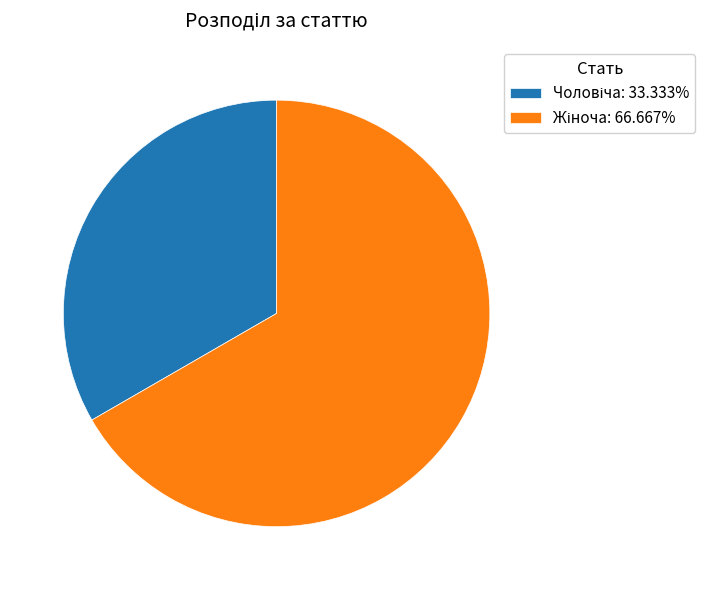

Is there any slice that represents more than half of the pie?

Yes